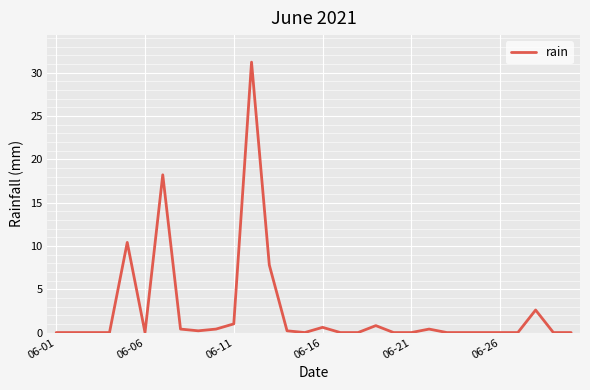

What is the greatest value displayed?

31.2